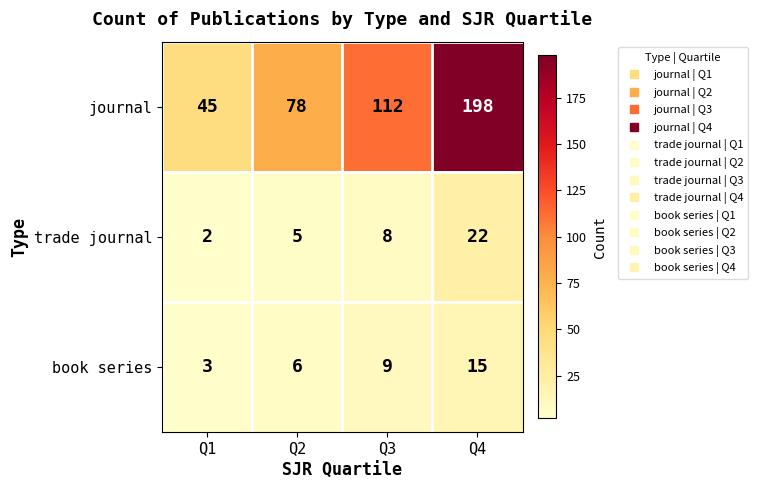

Reading left to right, what are all the values shown in this chart?

journal: 45	78	112	198
trade journal: 2	5	8	22
book series: 3	6	9	15